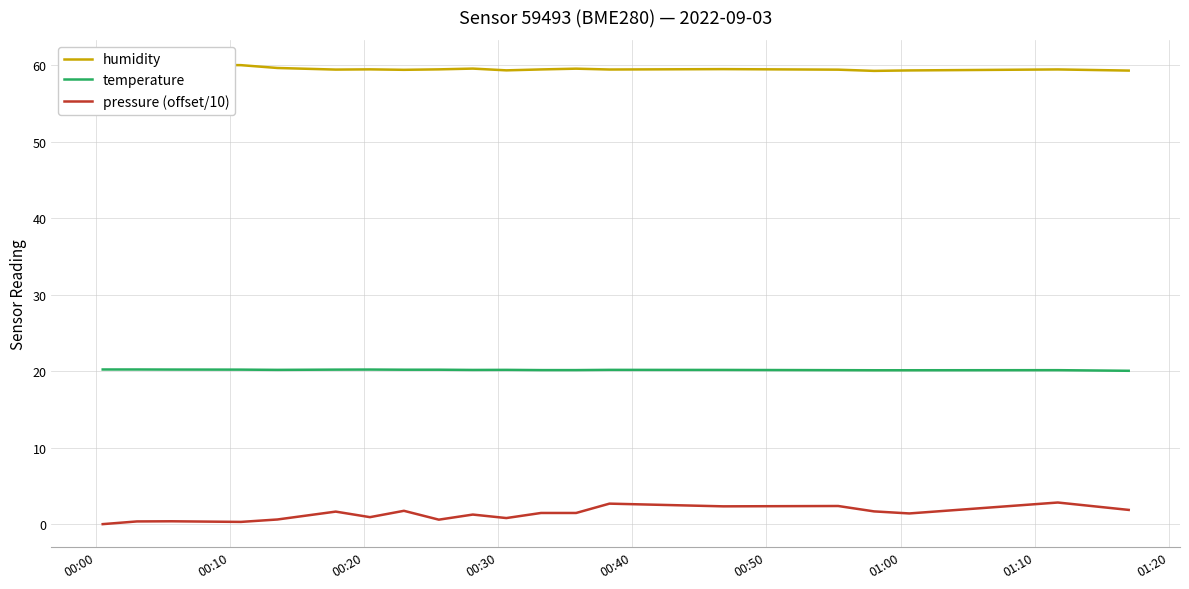

At how many categories does at least one series exceed 55?

20